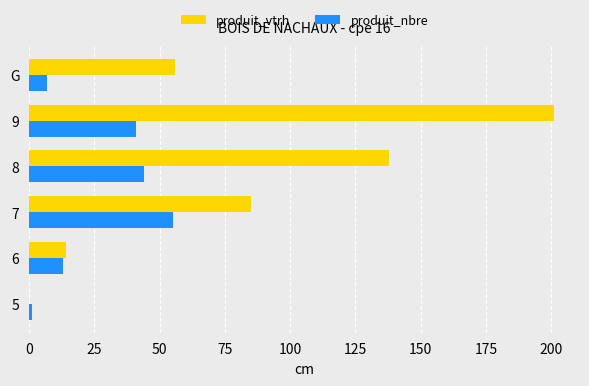

What is the sum of all produit_nbre values?

161